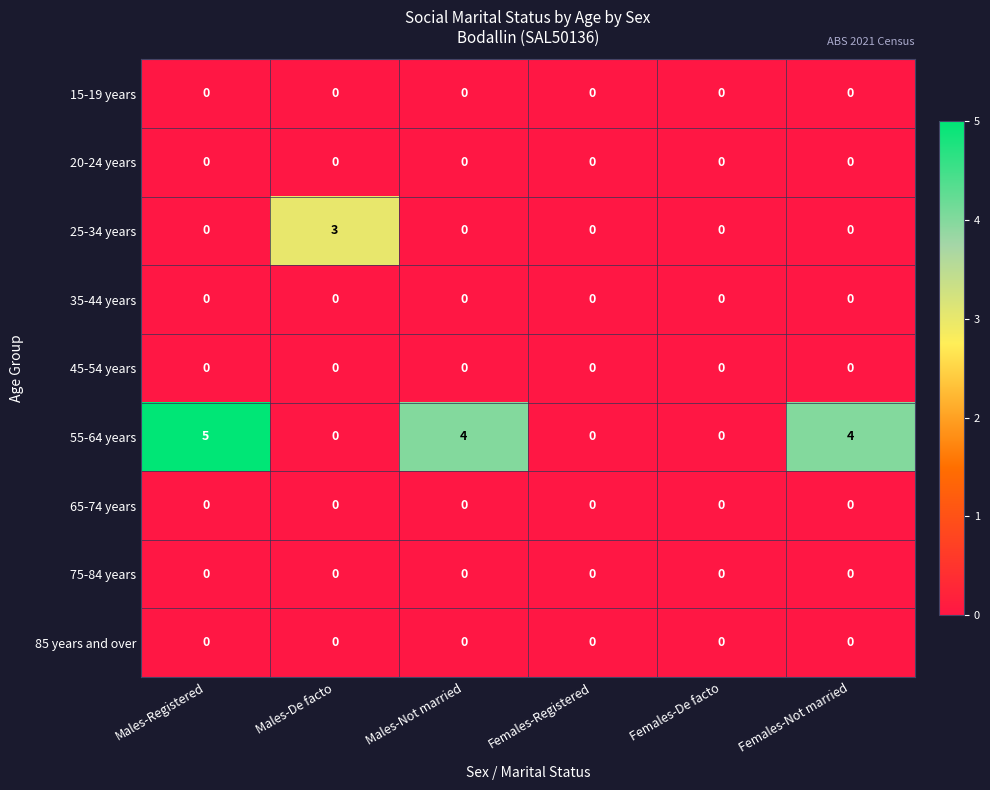

What is the difference between the highest and lowest values at Females-Not married?

4